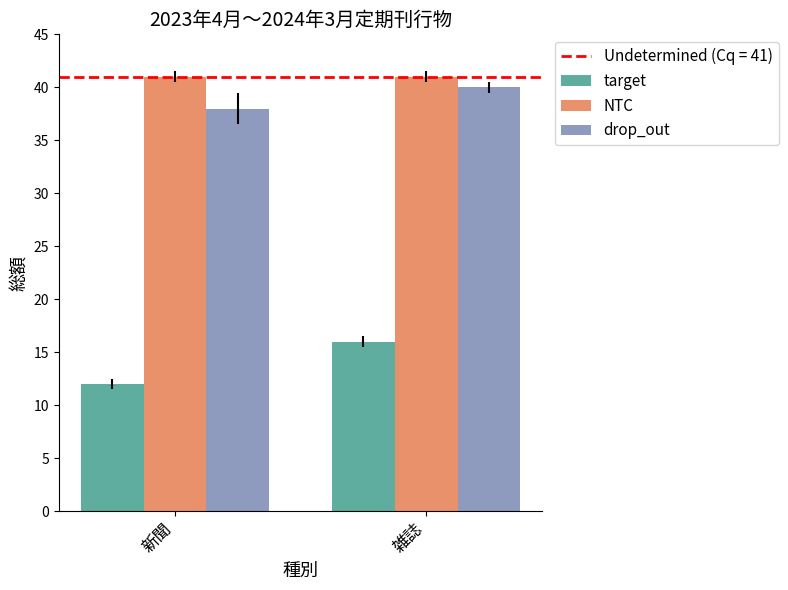

What is the label of the 2nd bar from the right?

新聞